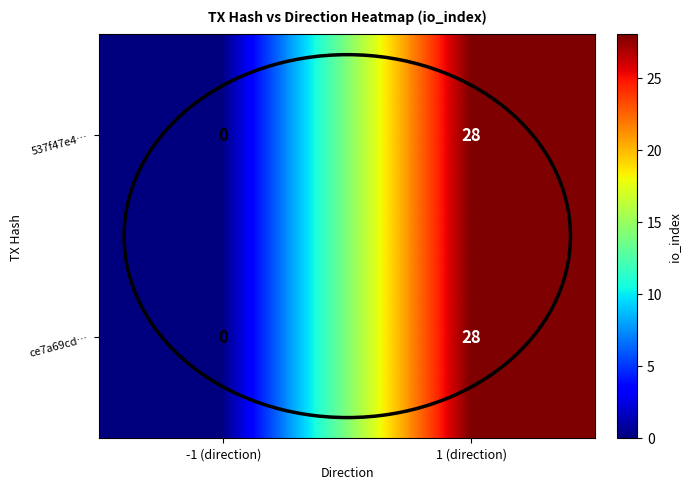

Where is 537f47e4… nearest to the value 14?

-1 (direction)